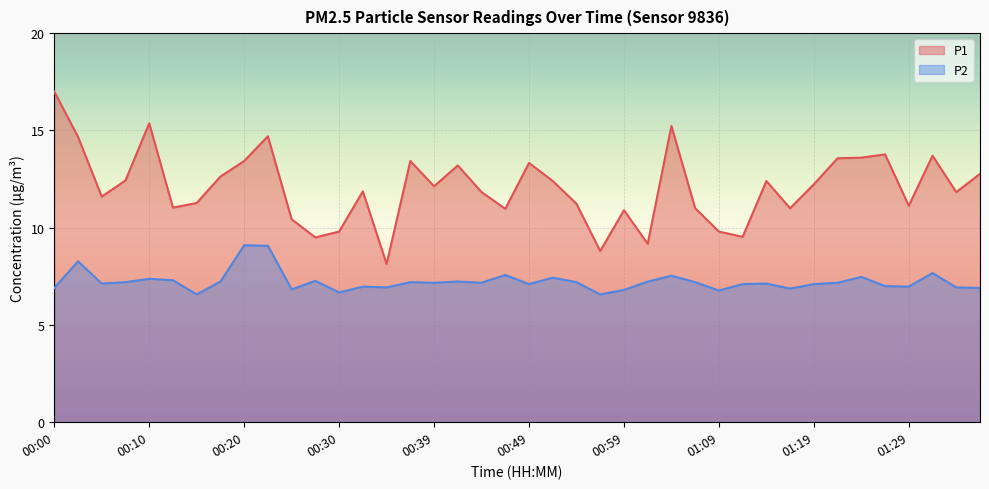

True or false: P2 and P1 intersect in this chart.

False